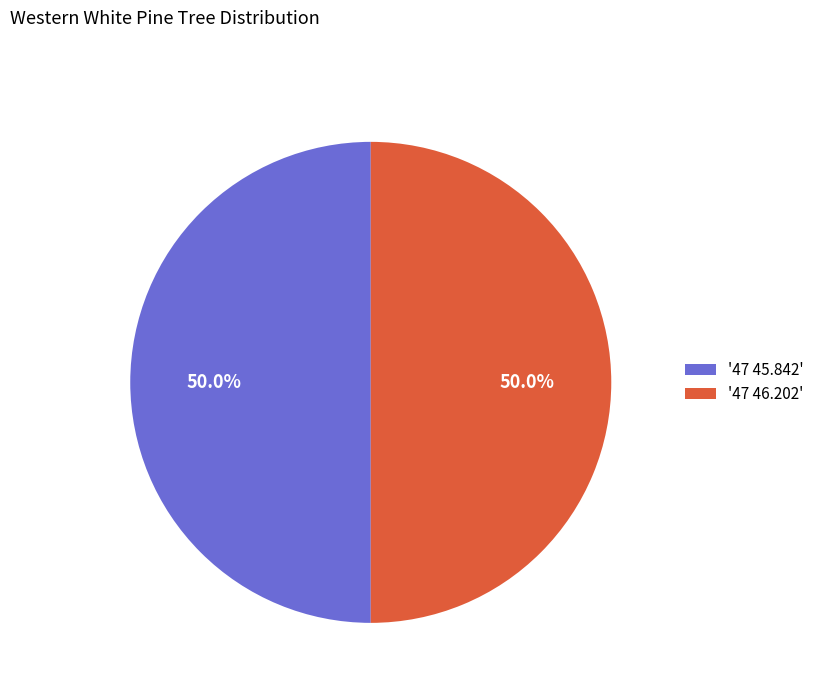

What portion of the pie excludes '47 46.202'?

50.0%